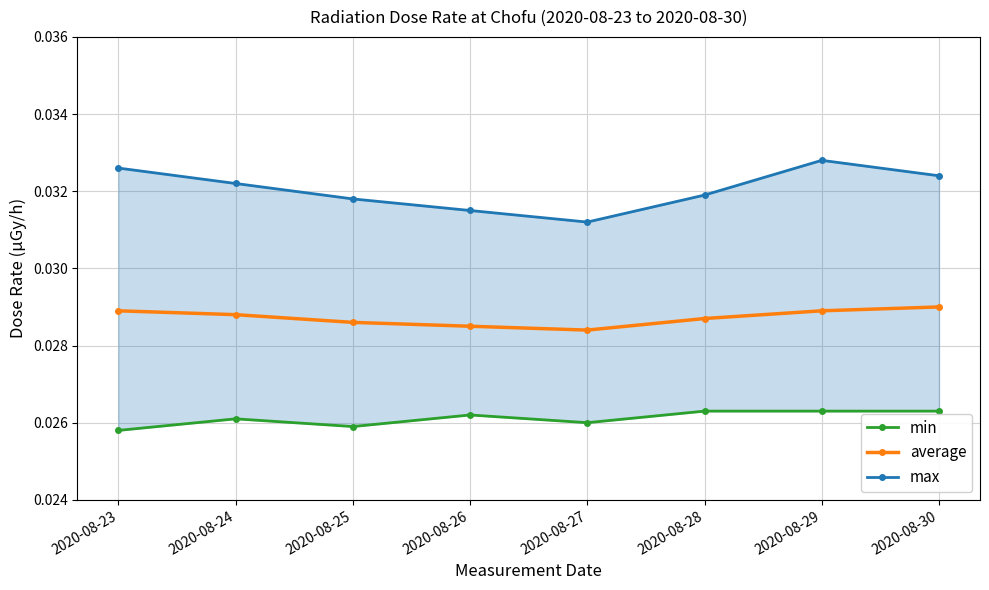

What is the sum of the min values at 2020-08-30 and 2020-08-28?

0.1